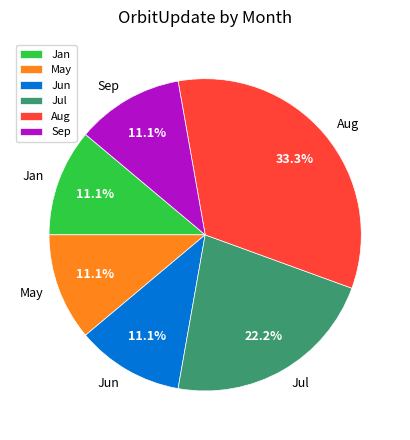

To the nearest percent, what is the average slice percentage?

17%